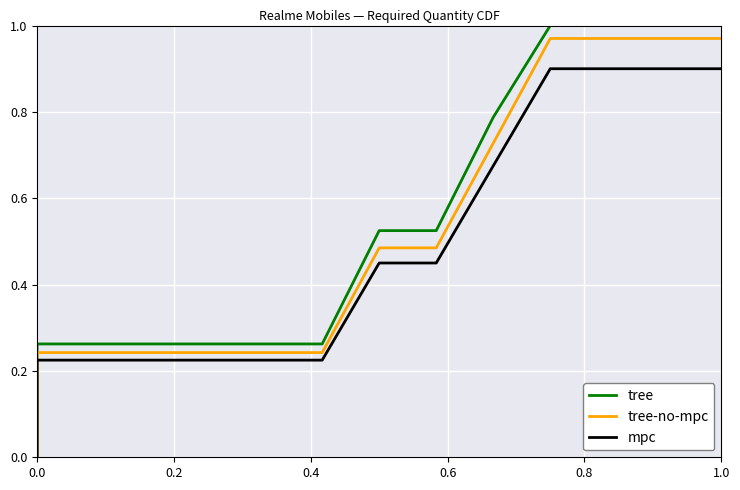

Rank the series at 0.8 from lowest to highest value.

mpc, tree-no-mpc, tree